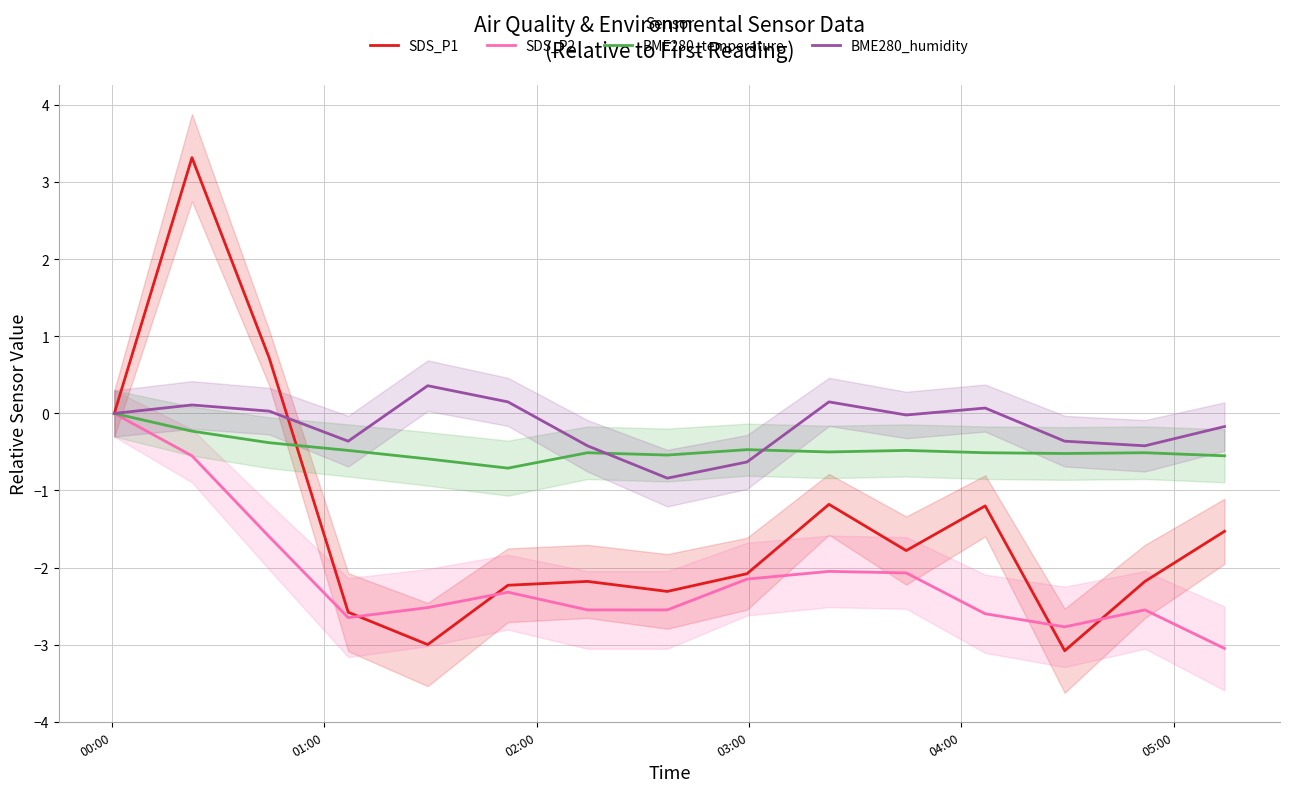

Rank the series by their average value, from highest to lowest.

BME280_humidity, BME280_temperature, SDS_P1, SDS_P2